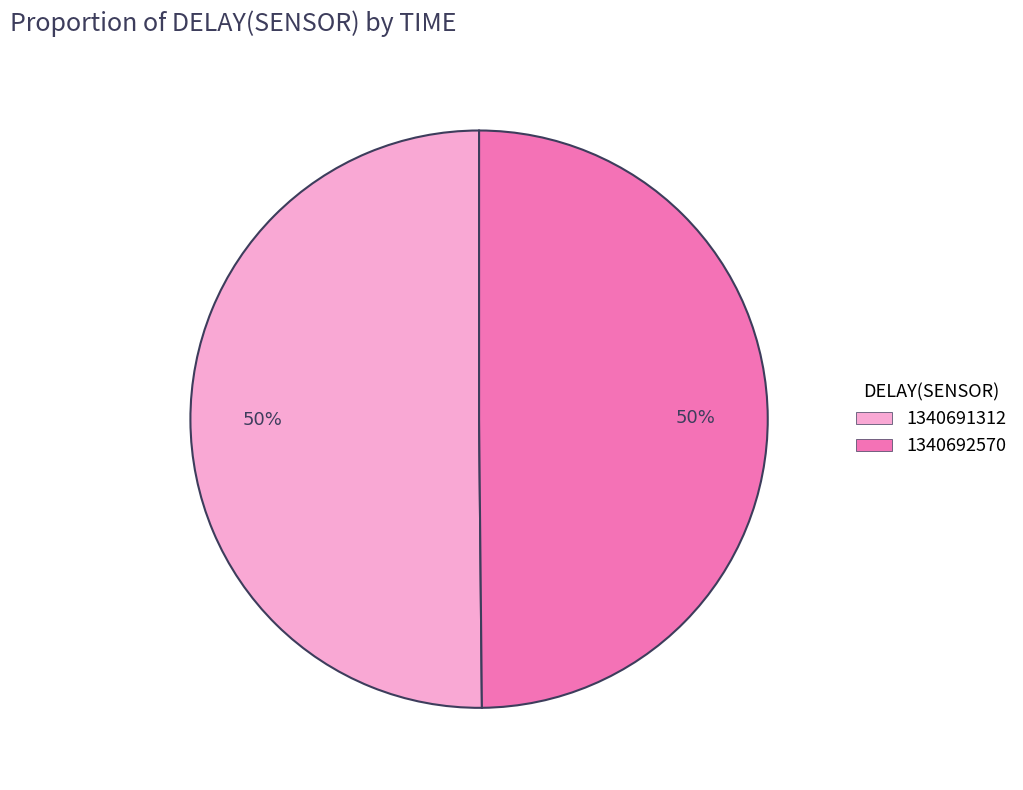

To the nearest percent, what is the combined percentage of 1340691312 and 1340692570?

100%